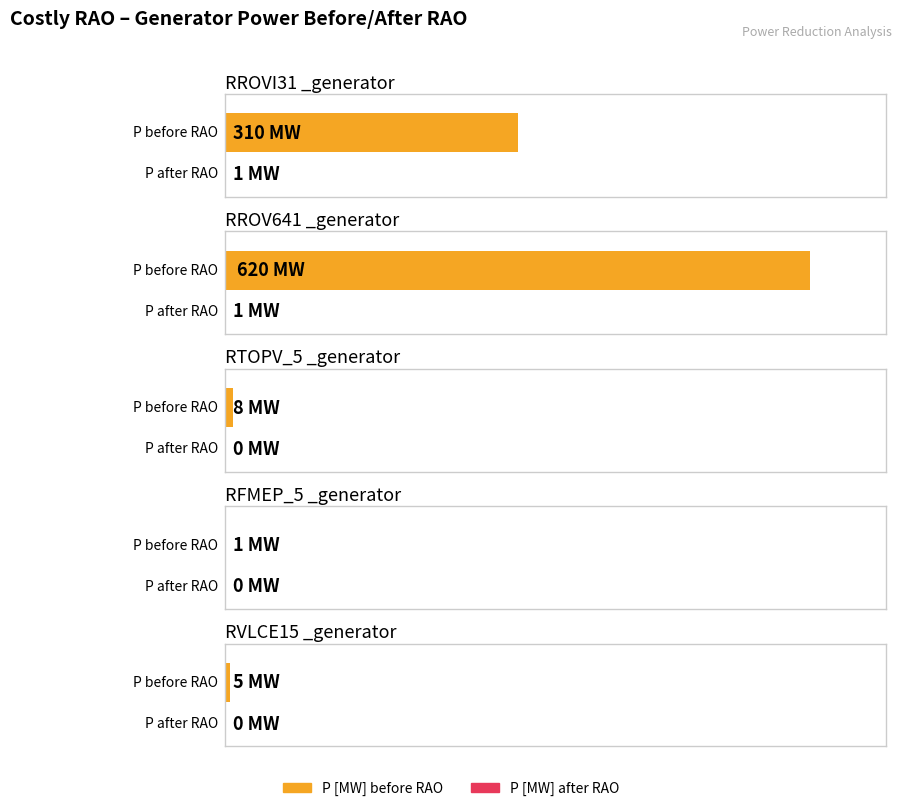

The P [MW] After RAO series shows 1 at RROVI31 _generator. True or false?

False